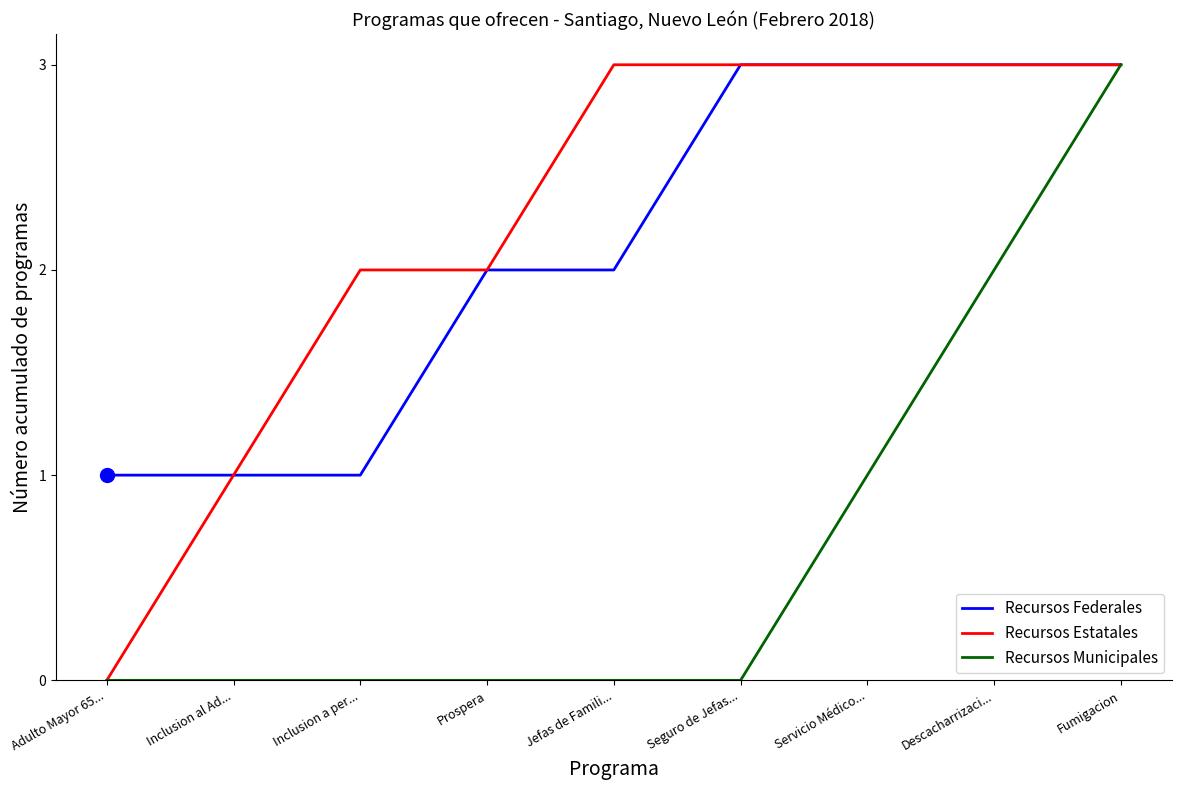

How many positive values does the Recursos Estatales series have?

8